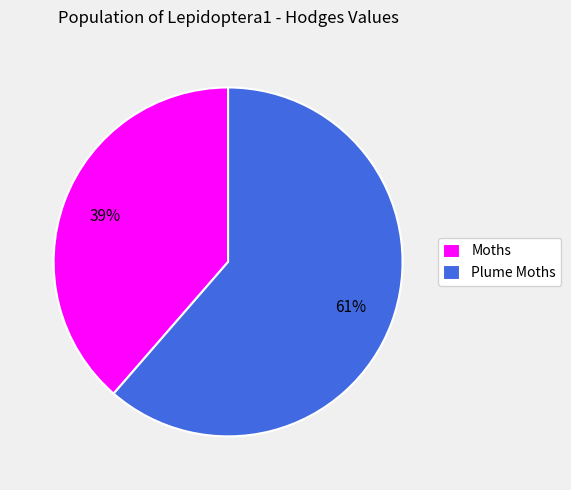

To the nearest percent, what percentage of the pie is Plume Moths?

61%